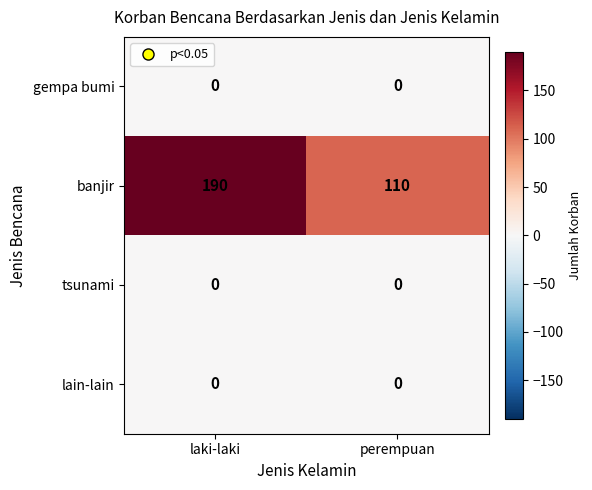

Which series has the largest total across all categories?

banjir